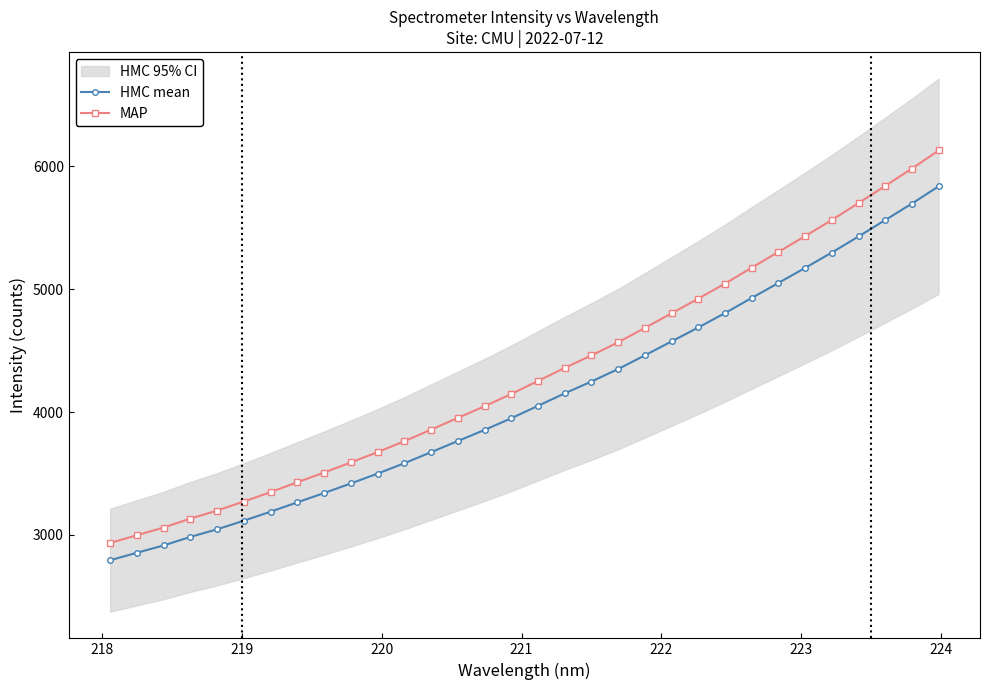

What is the maximum value for HMC mean?

5837.3